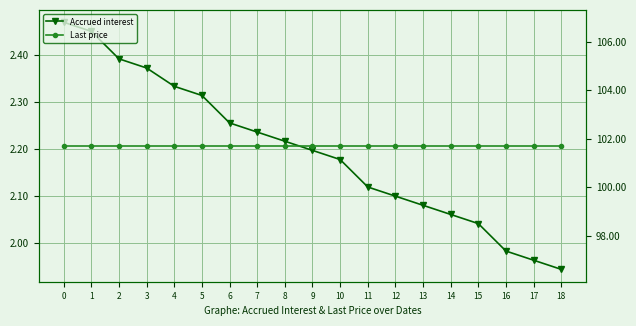

True or false: Accrued interest has more than 1 points higher than both neighbors.

False